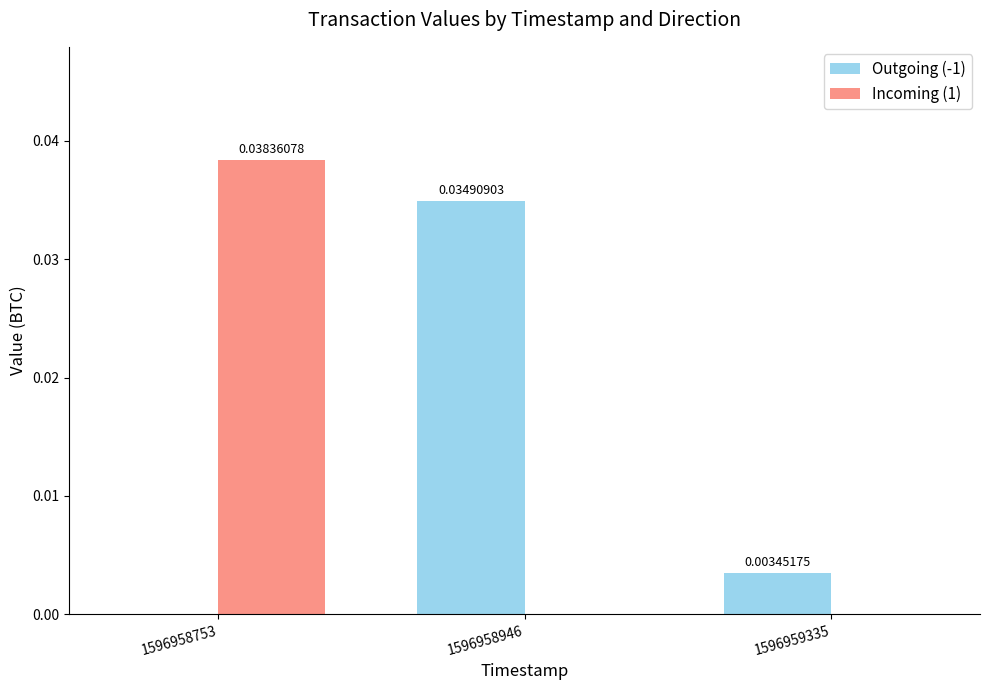

At which category is the sum across all series the highest?

1596958753